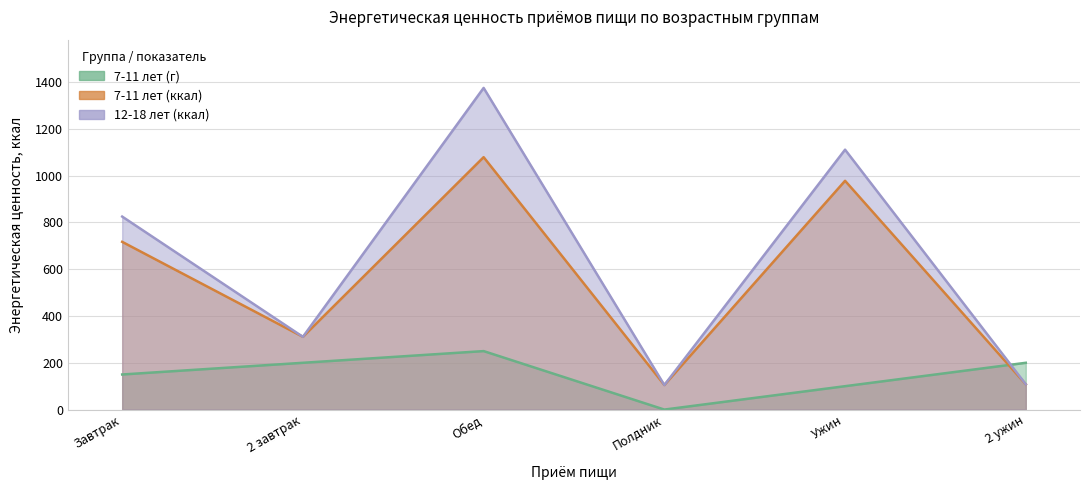

Is it true that 12-18 лет (ккал) equals 105 at Полдник?

True